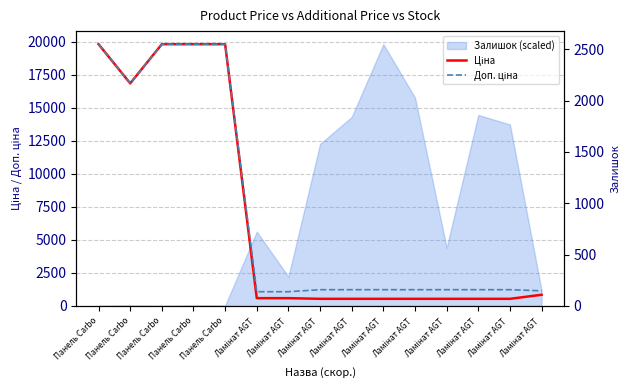

True or false: Ціна has a value of 586.0 at Ламінат AGT .

True